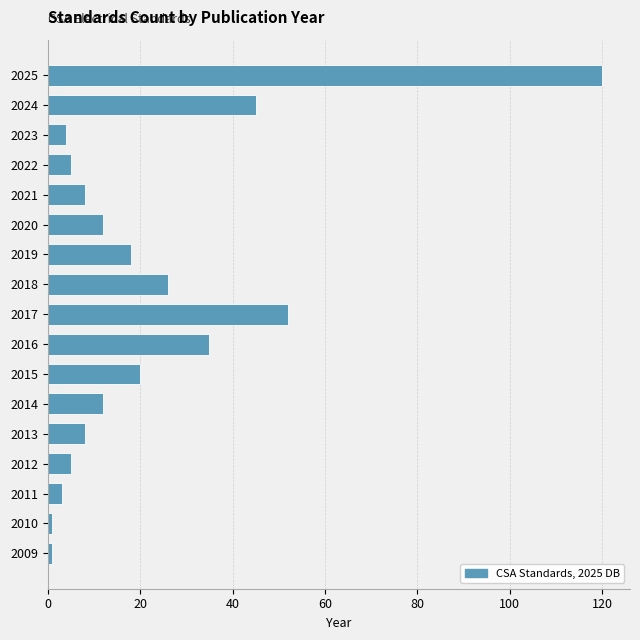

Reading bottom to top, list all the values displayed in this chart.

2009=1	2010=1	2011=3	2012=5	2013=8	2014=12	2015=20	2016=35	2017=52	2018=26	2019=18	2020=12	2021=8	2022=5	2023=4	2024=45	2025=120